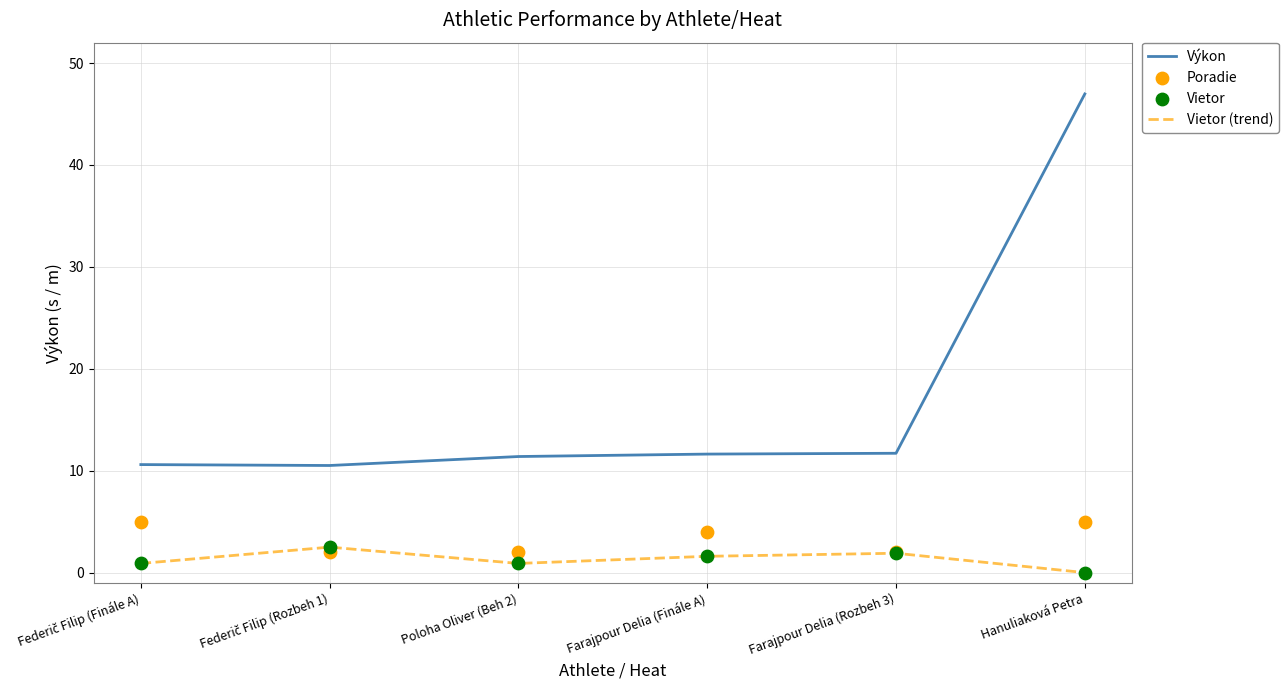

Which series has the largest total across all categories?

Výkon